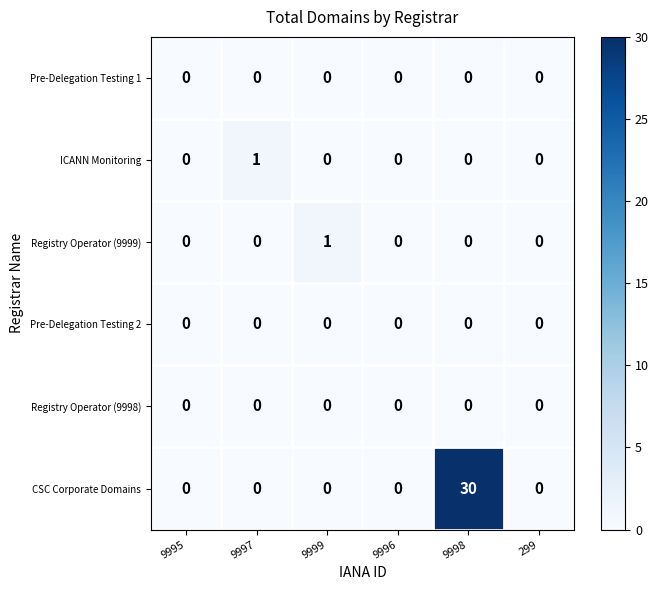

The value of Pre-Delegation Testing 1 at 9999 is 0. True or false?

True